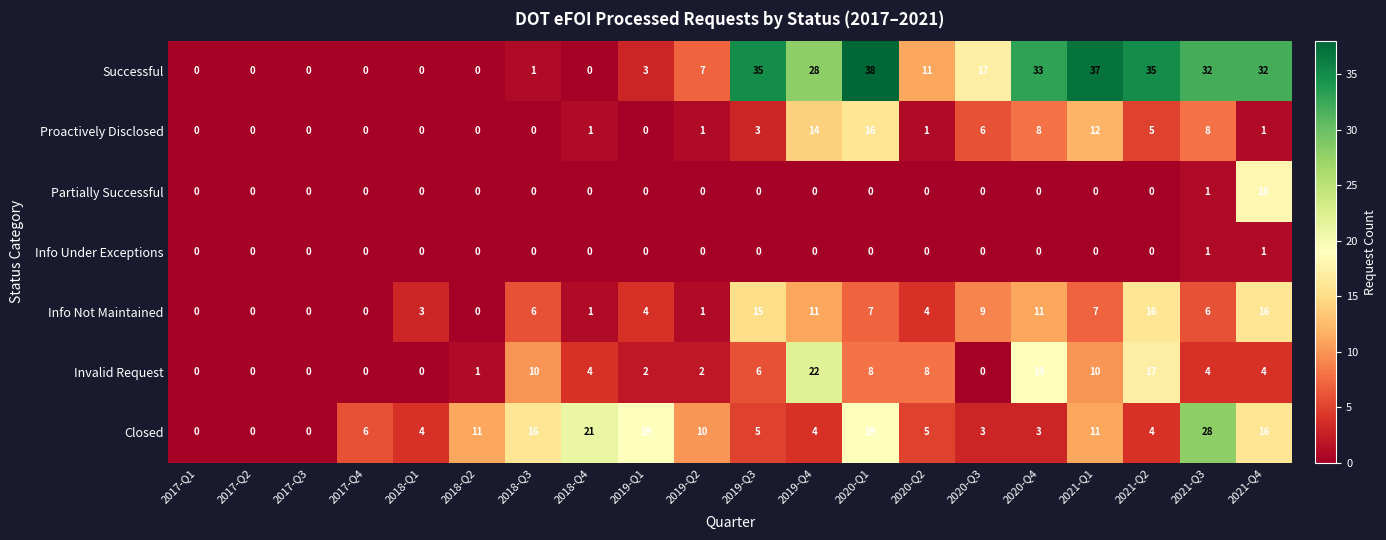

What is the maximum value for Successful?

38